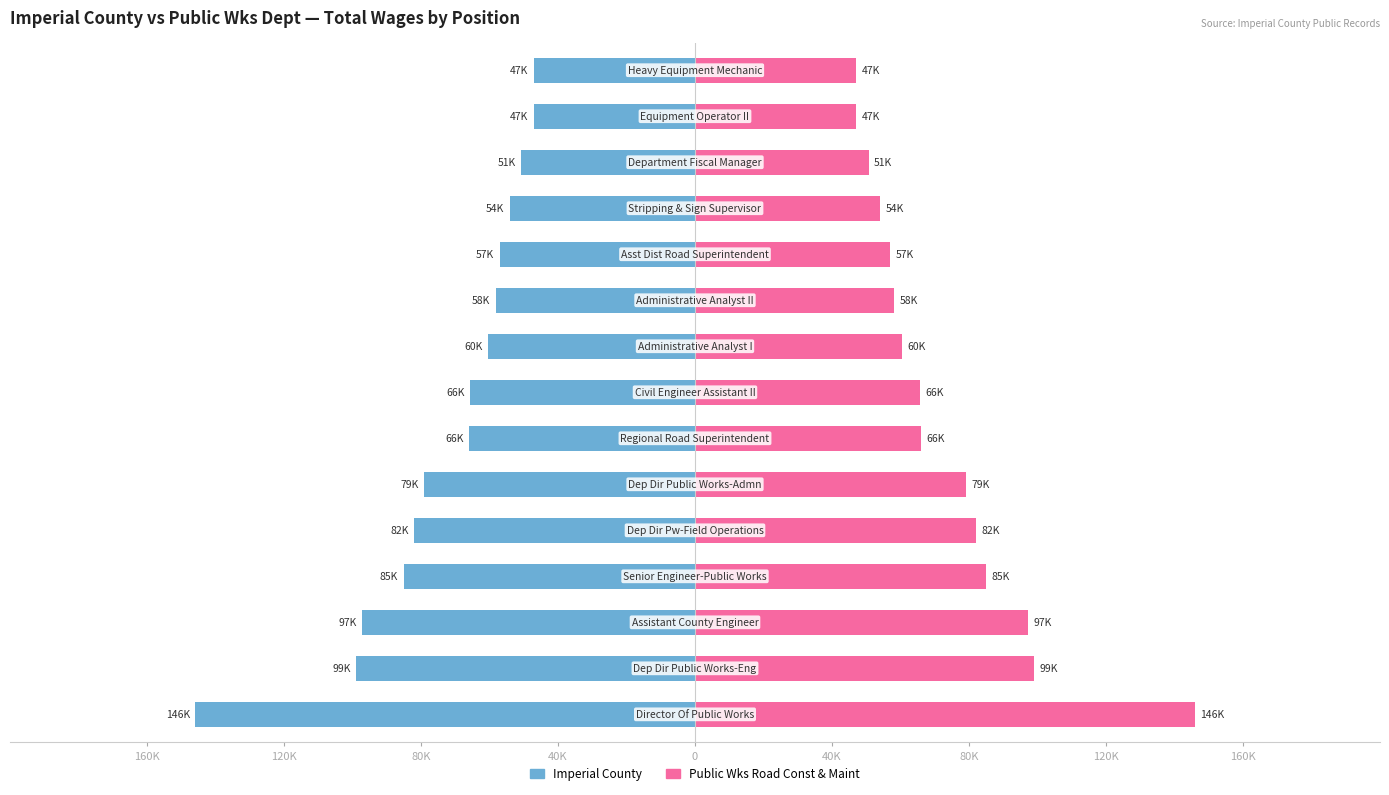

Which series has the largest total across all categories?

Public Wks Road Const & Maint